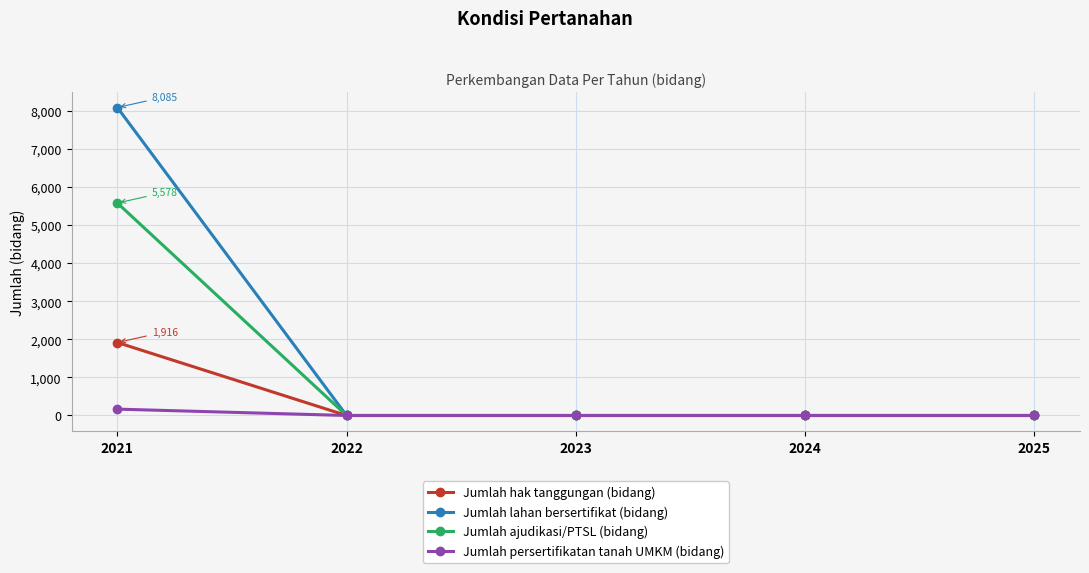

The value of Jumlah lahan bersertifikat (bidang) at 2025 is -5312. True or false?

False